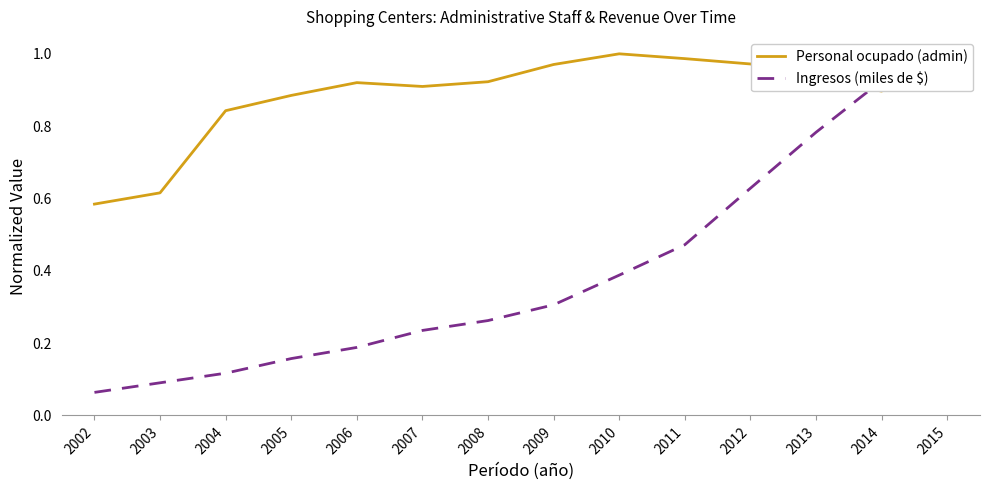

True or false: Ingresos (miles de $) has a value of 0.5 at 2011.

True